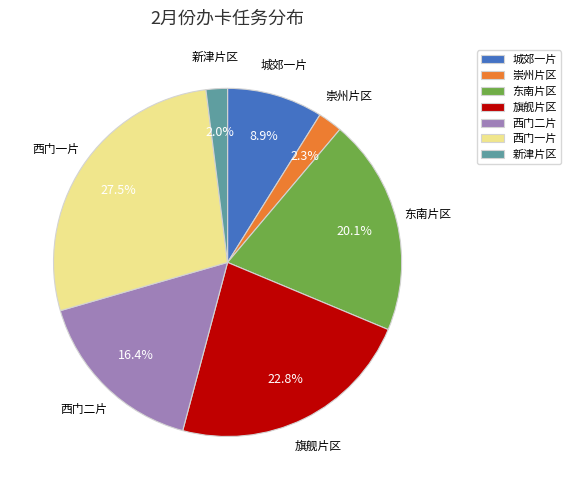

Is it true that 新津片区 is 8% of the pie?

False